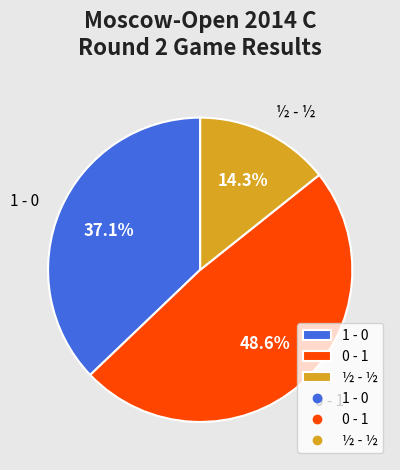

What is the total percentage of 1 - 0 and 0 - 1?

85.7%